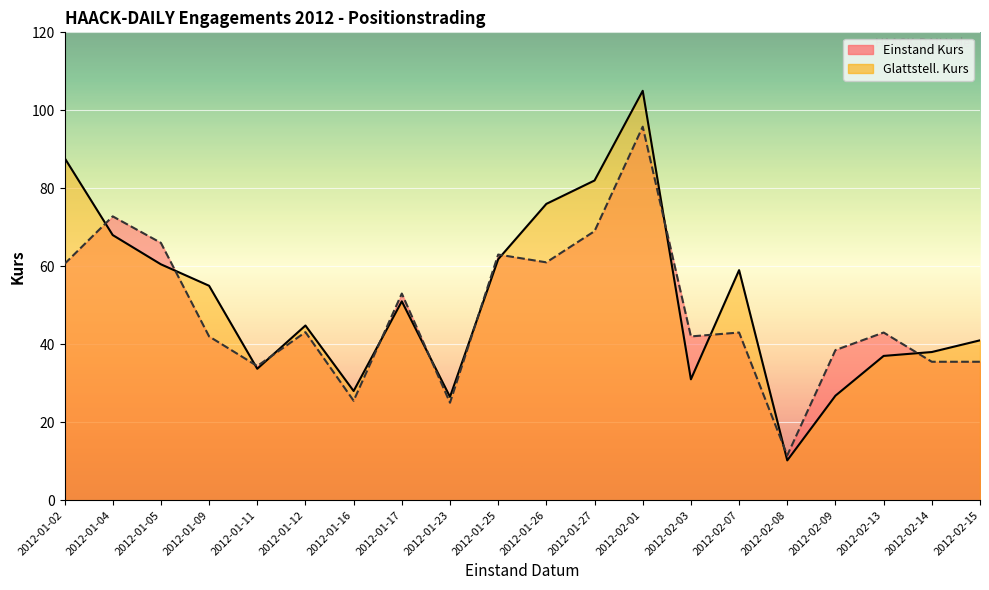

What is the approximate value of Einstand Kurs at 2012-02-09?

38.5